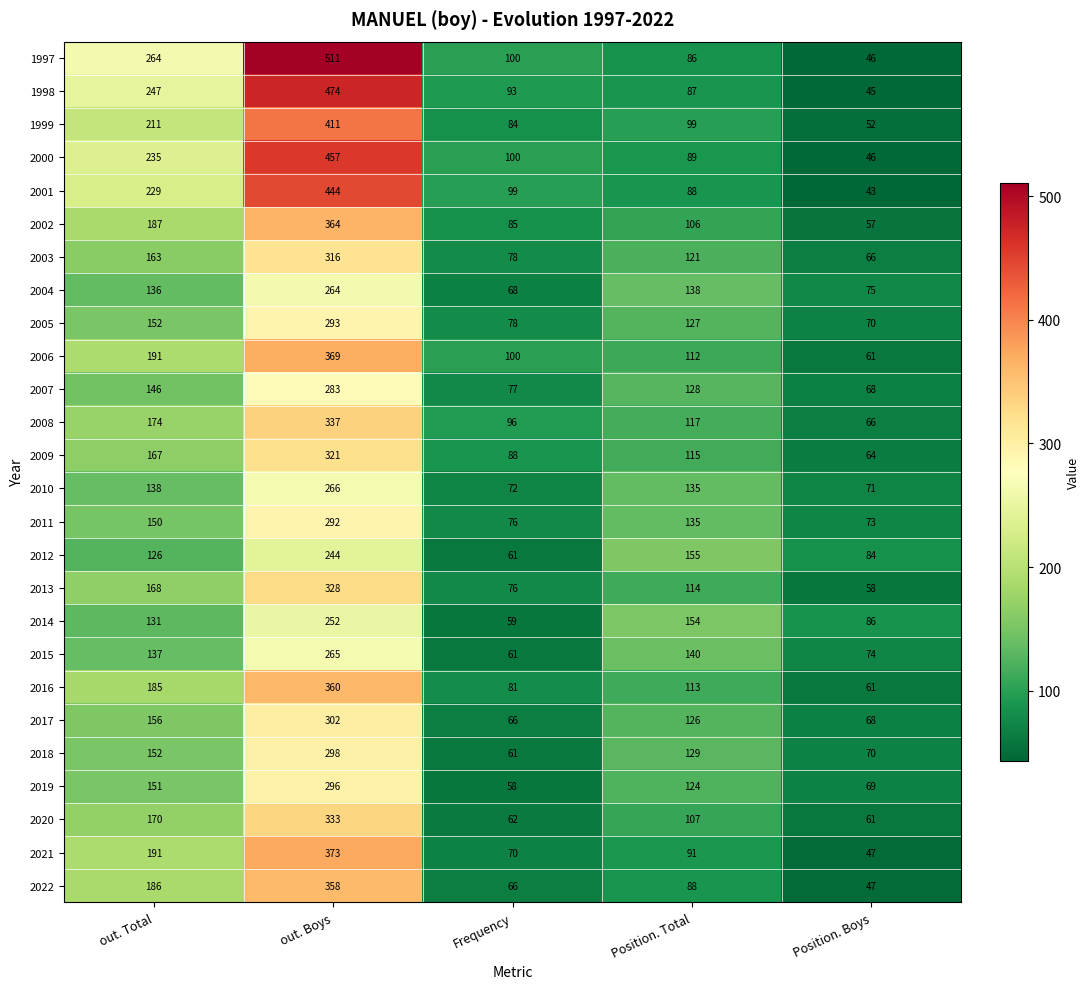

What is the greatest value displayed?

511